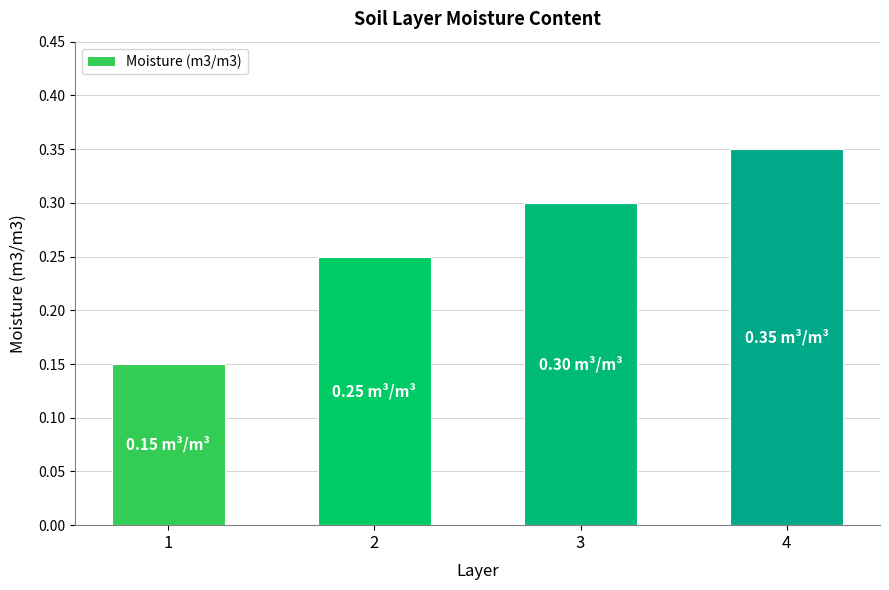

How many bars are there in total?

4